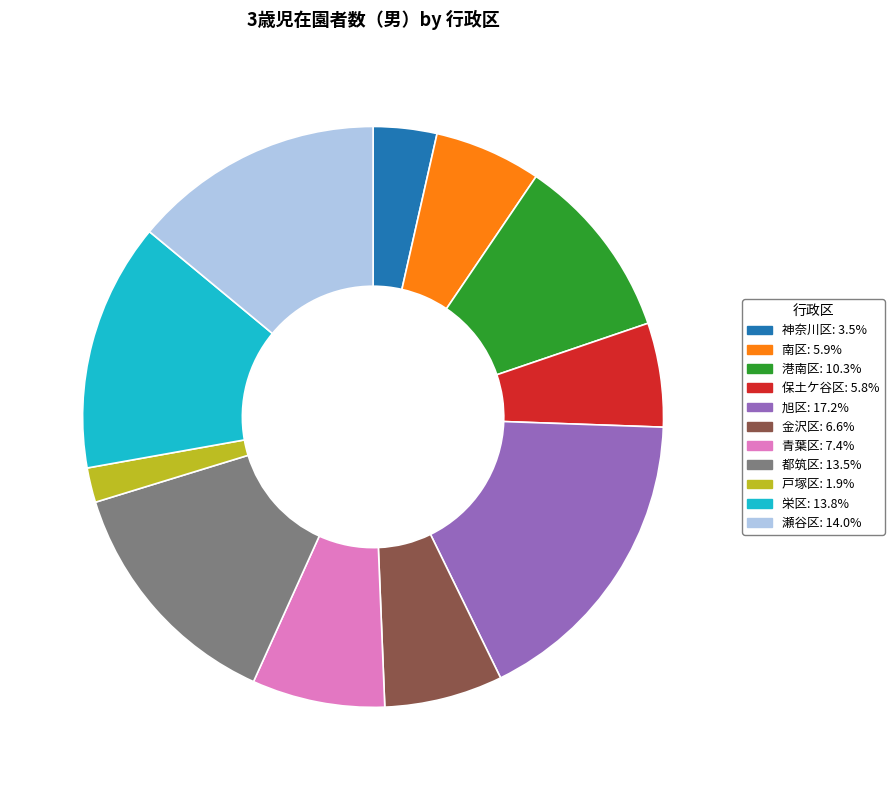

What is the smallest slice in the pie chart?

戸塚区